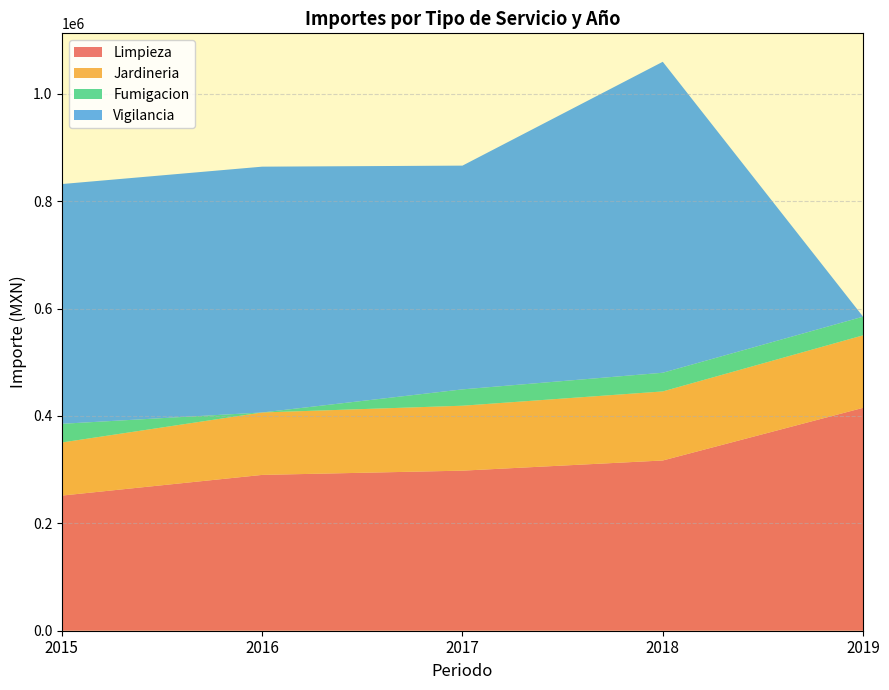

Reading right to left, extract all data points from this chart.

Limpieza: 2019=415164.0	2018=317088.1	2017=298155.2	2016=290232.0	2015=251715.4
Jardineria: 2019=135024.0	2018=128631.2	2017=120950.9	2016=116301.6	2015=98887.7
Fumigacion: 2019=34798.1	2018=34798.1	2017=30433.6	2016=0.0	2015=34798.1
Vigilancia: 2019=0.0	2018=579210.5	2017=416764.8	2016=457845.0	2015=446590.9